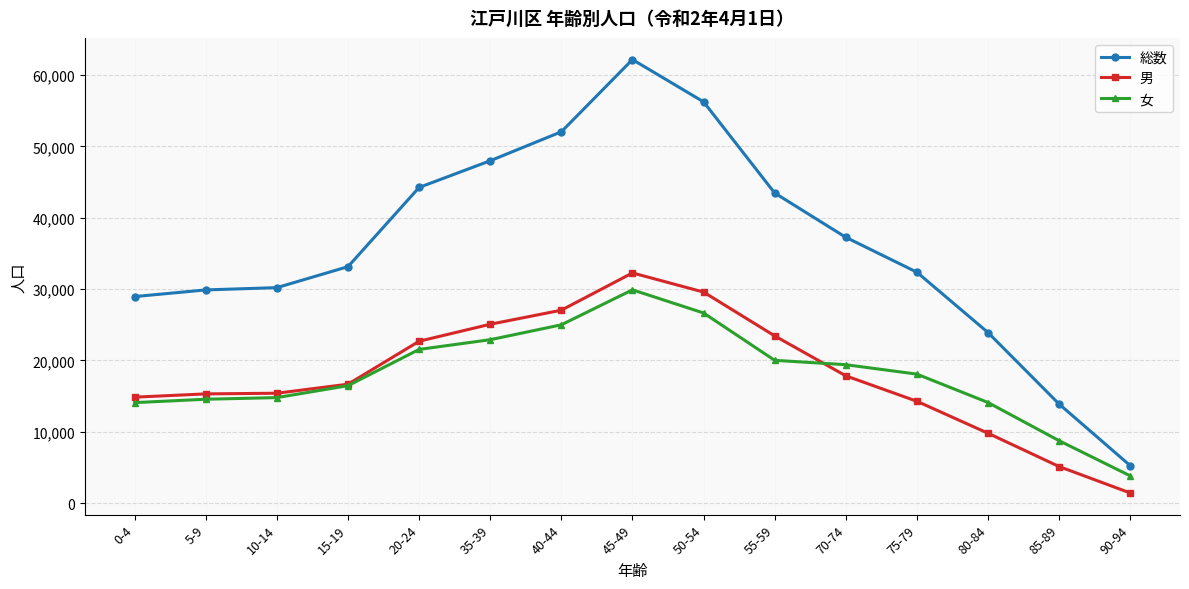

In 男, how many points are higher than both neighbors (excluding endpoints)?

1